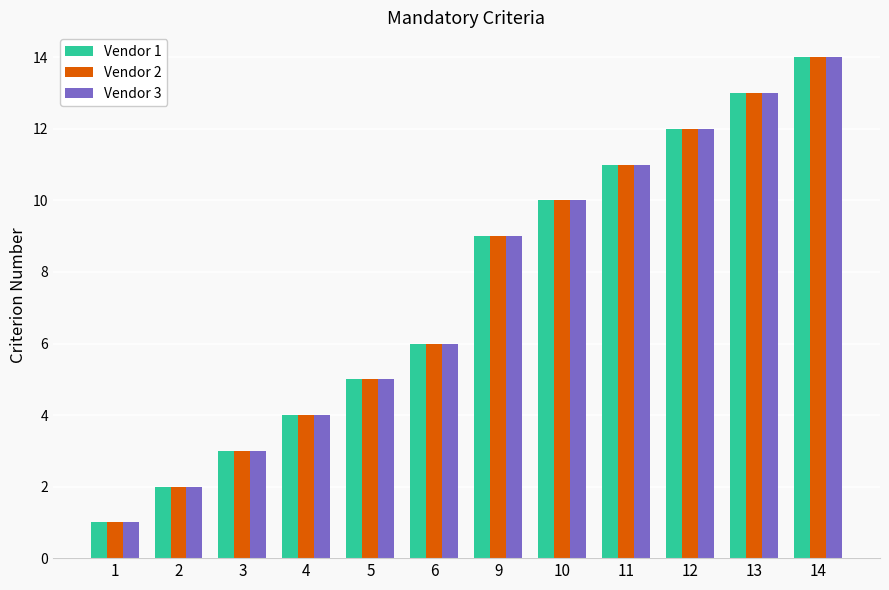

Rank the categories by Vendor 3 value from highest to lowest.

14, 13, 12, 11, 10, 9, 6, 5, 4, 3, 2, 1